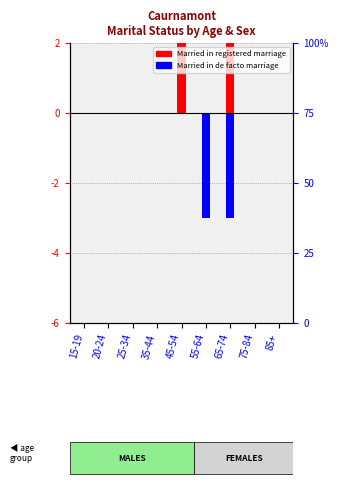

Which series changed the most between 25-34 and 75-84?

Married registered (Males)